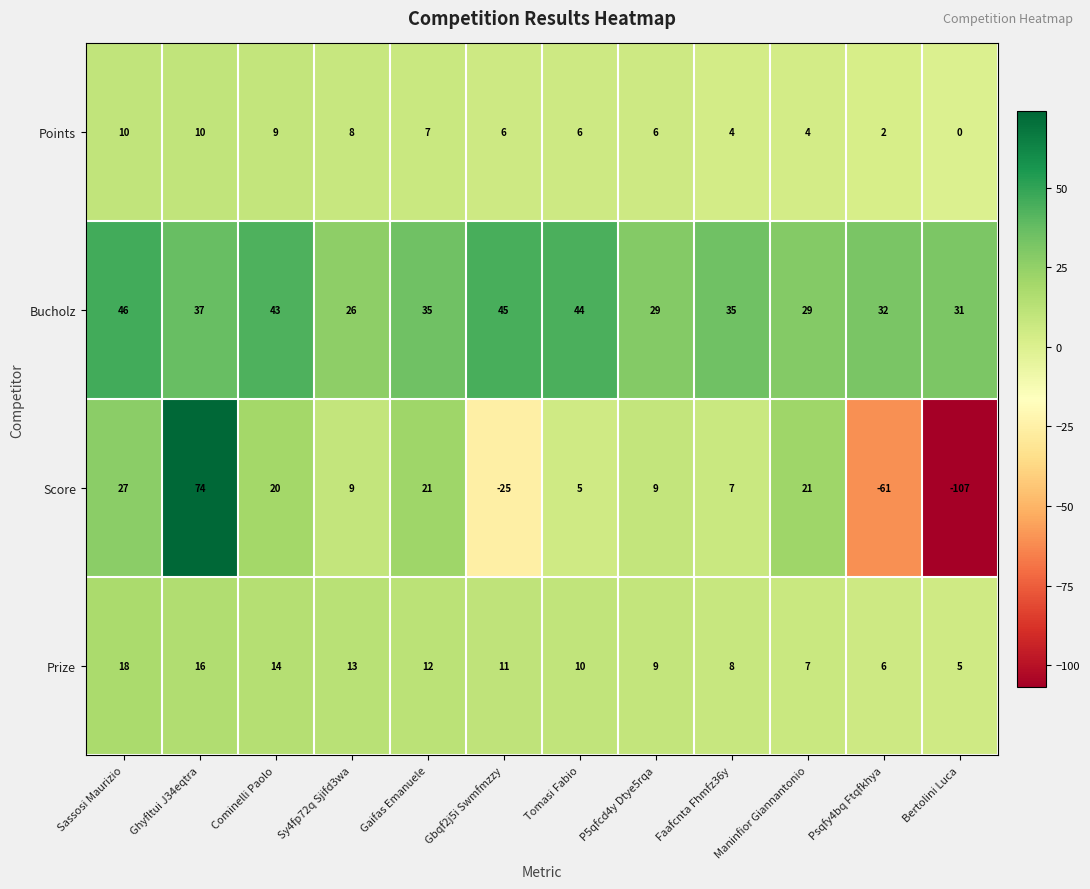

Which series changed the most between Sy4fp72q Sjifd3wa and Psqfy4bq Ftqfkhya?

Score